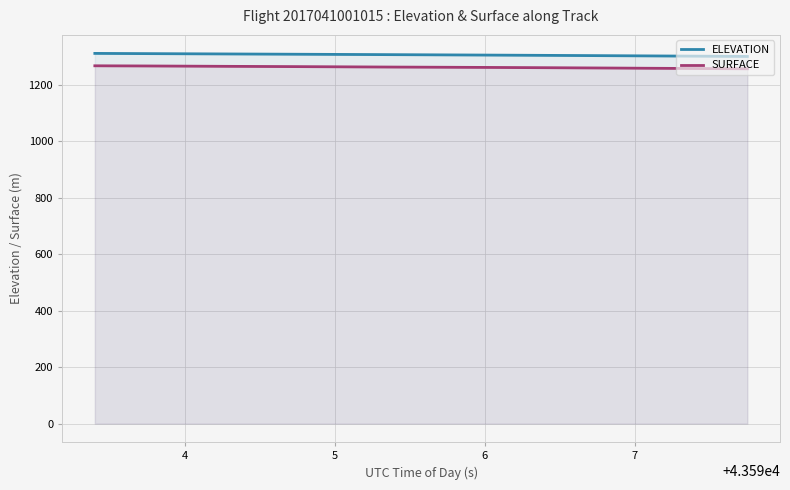

What is the lowest value of the ELEVATION series?

1301.1